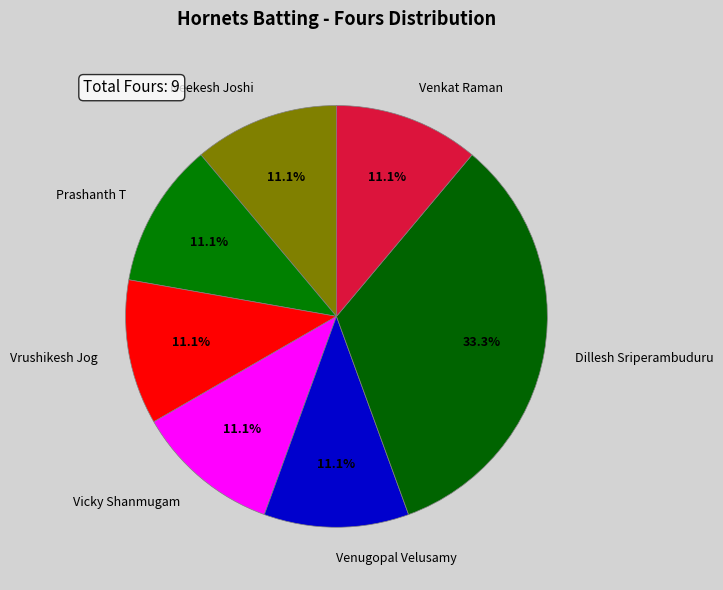

To the nearest percent, what is the difference between the largest and smallest slice percentages?

22%